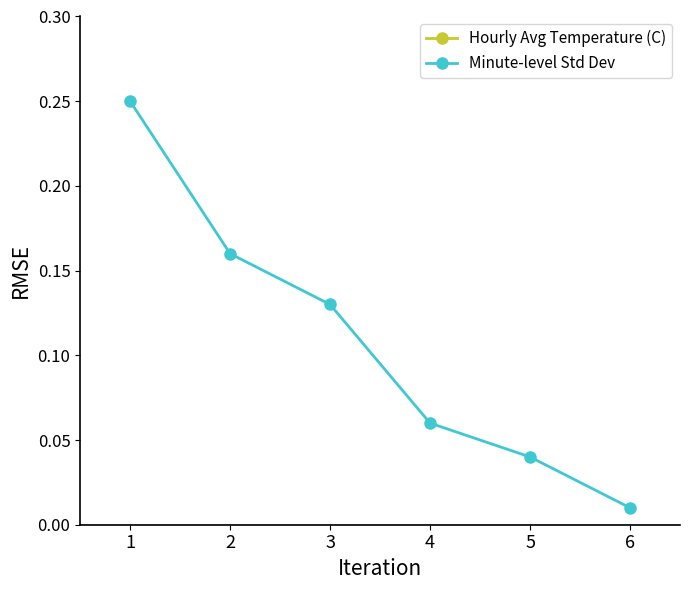

Reading left to right, list all the values displayed in this chart.

Hourly Avg Temperature (C): 8.5	8.1	7.8	7.6	7.5	7.4
Minute-level Std Dev: 0.2	0.2	0.1	0.1	0.0	0.0